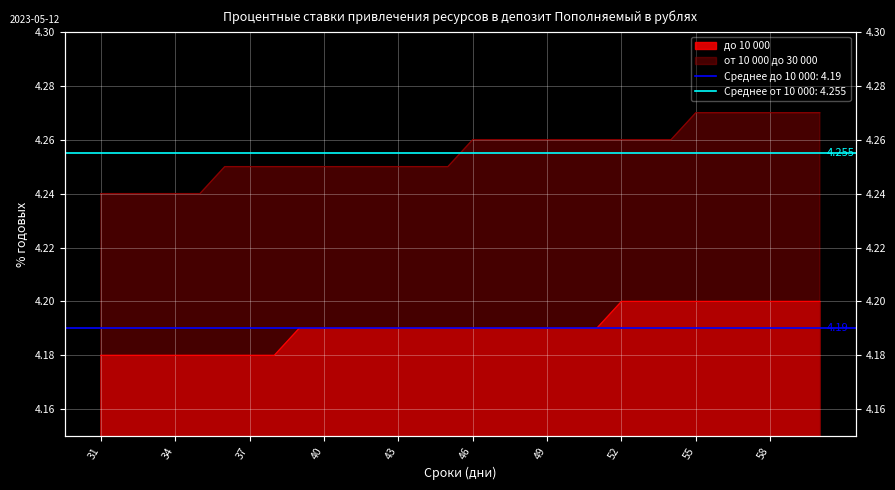

What is the value of the от 10 000 до 30 000 point at the 3rd from the left?

4.2